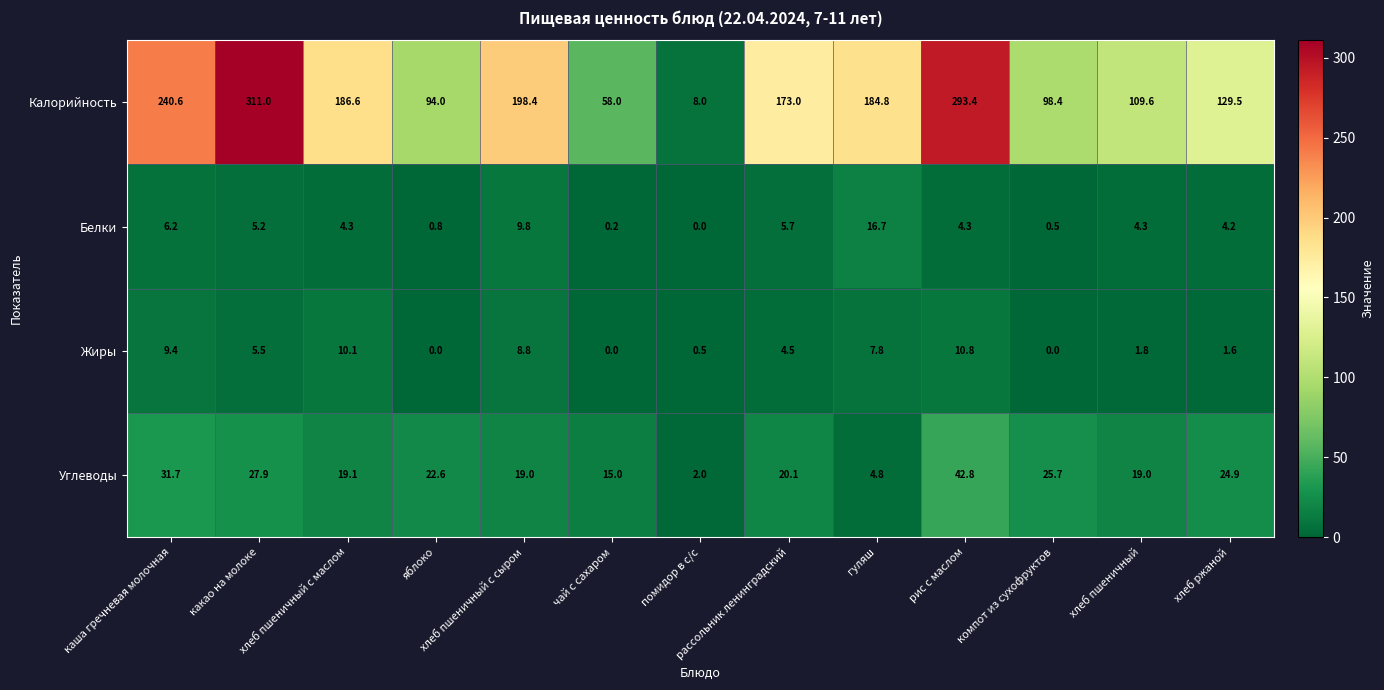

Where does the Белки series first go above 4?

каша гречневая молочная